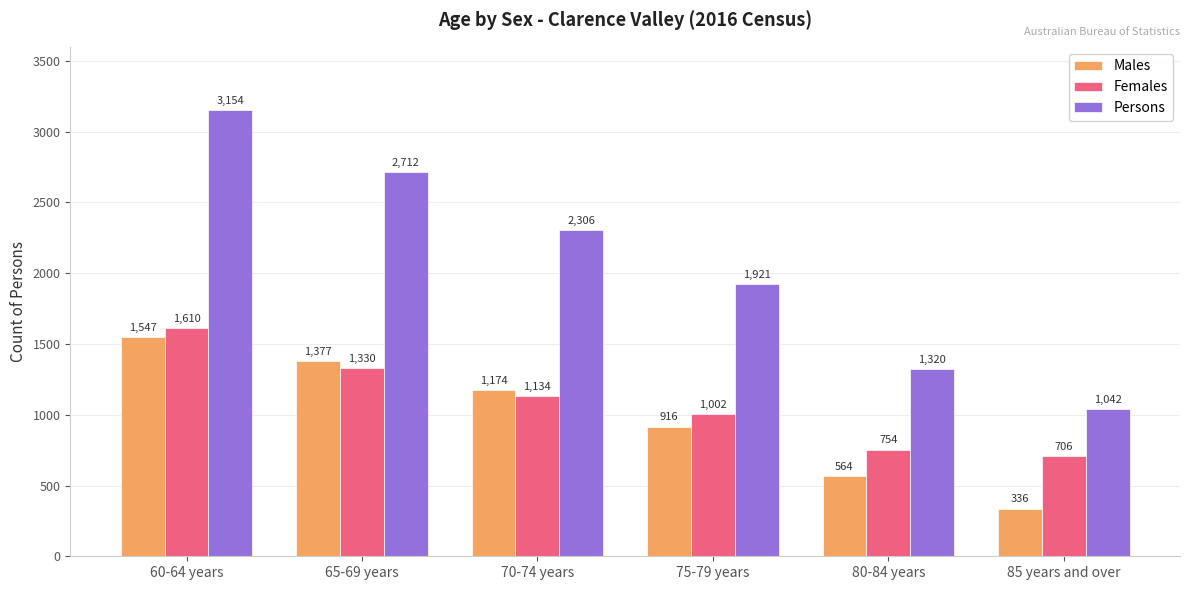

Does the chart contain stacked bars?

No